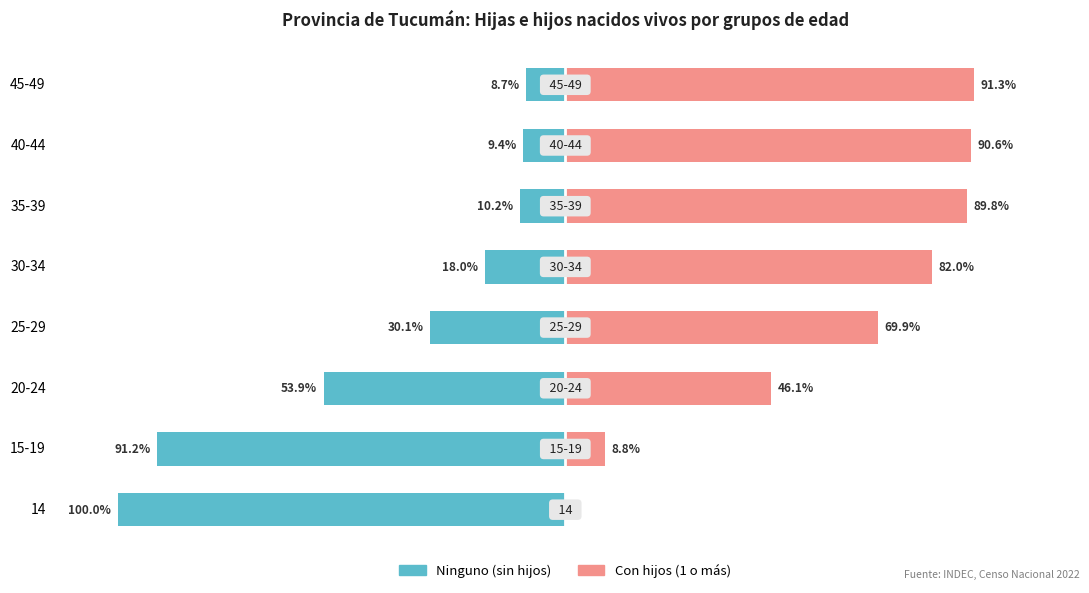

Which has a higher value, 45-49 or 20-24?

45-49